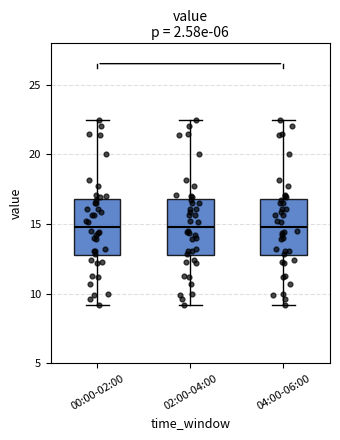

Reading left to right, read every box against the y-axis: the position of its median line, the range the box covers, and the ends of its whiskers. The values are not printed on the chart, so give them approximately, as read against the axis.

00:00-02:00: median 15.0, box 13.0 to 17.0, whiskers 9.0 to 22.5
02:00-04:00: median 15.0, box 13.0 to 17.0, whiskers 9.0 to 22.5
04:00-06:00: median 15.0, box 13.0 to 17.0, whiskers 9.0 to 22.5